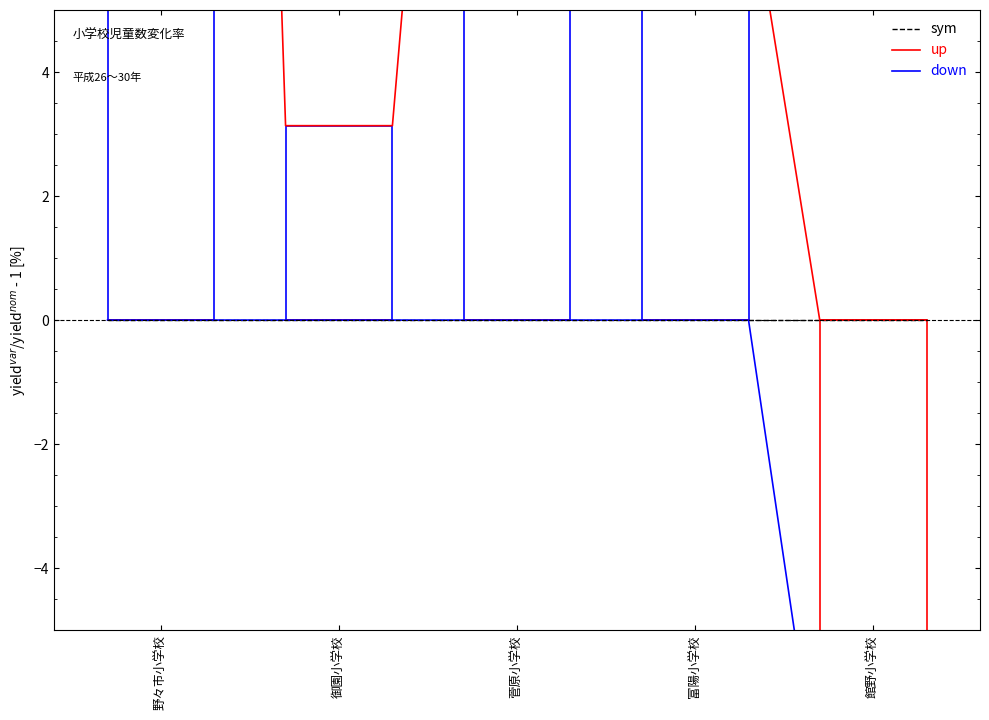

The up series shows 26.0 at 5. True or false?

False